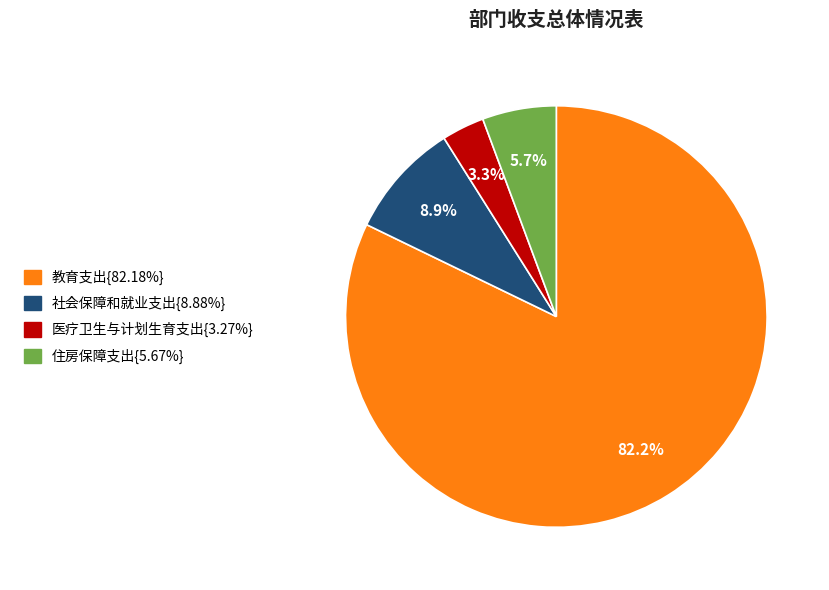

Is there a majority slice in this chart?

Yes